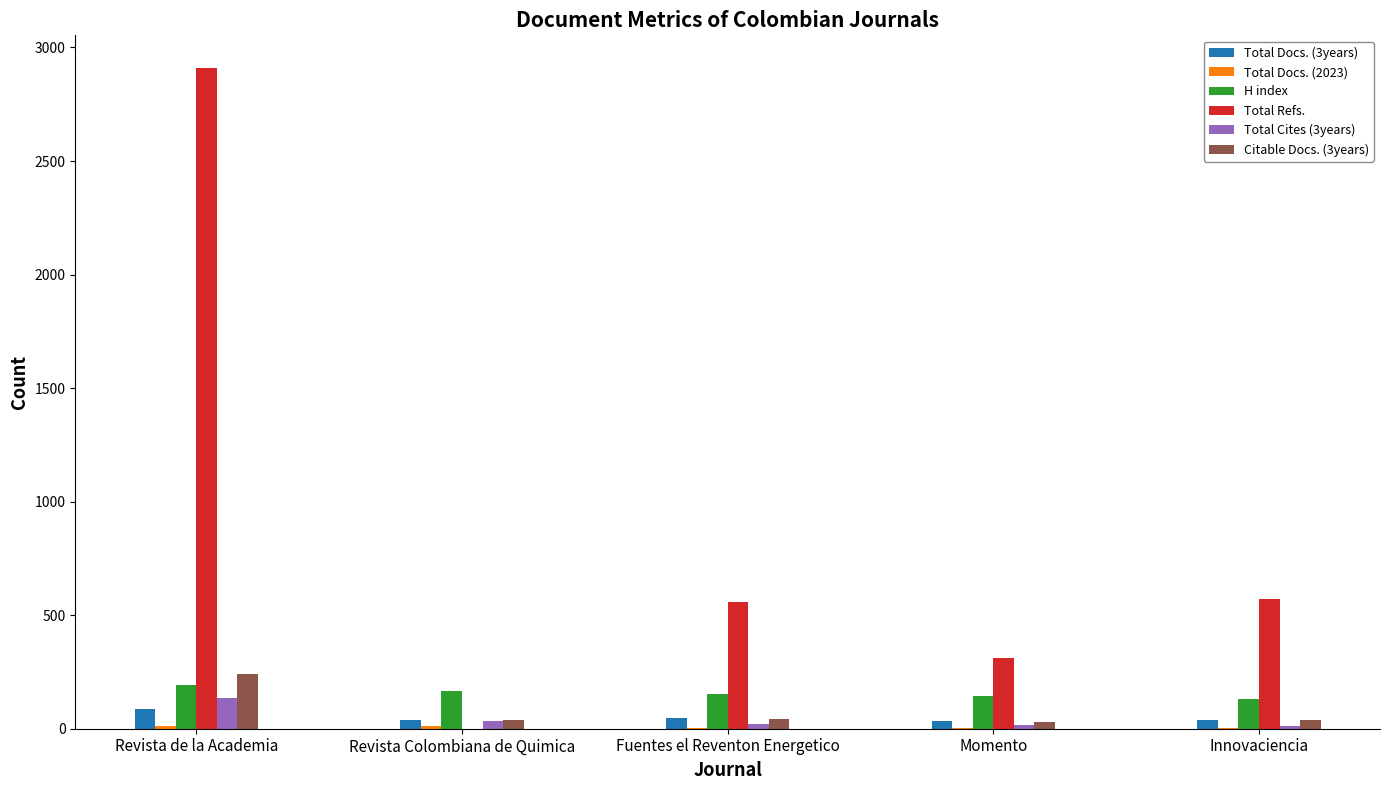

Is the value of Total Docs. (3years) at Fuentes el Reventon Energetico greater than the value of Total Cites (3years) at Revista de la Academia?

No